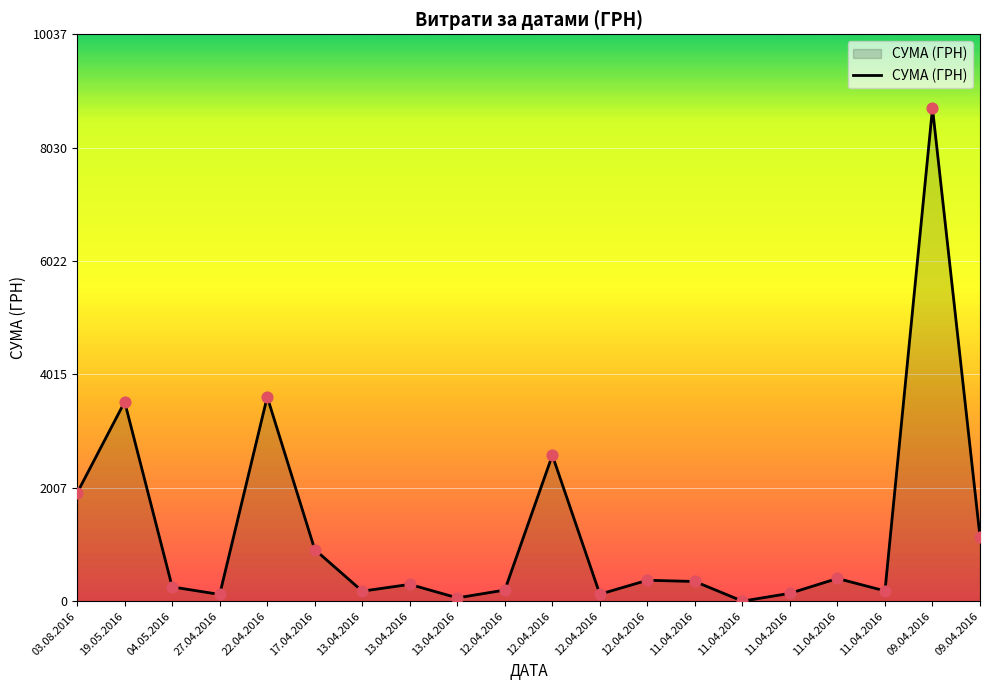

Which has a higher value, 04.05.2016 or 03.08.2016?

03.08.2016